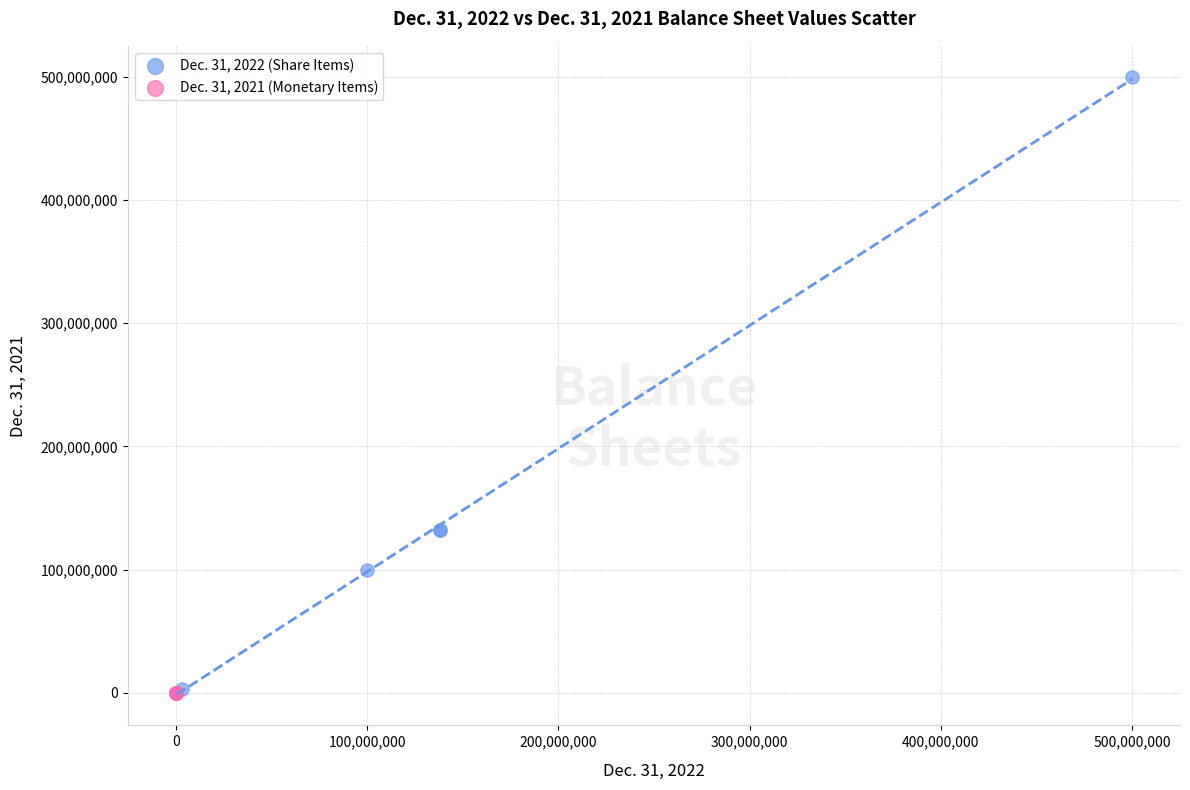

What are all the series names shown in the legend?

Dec. 31, 2022 (Share Items), Dec. 31, 2021 (Monetary Items)